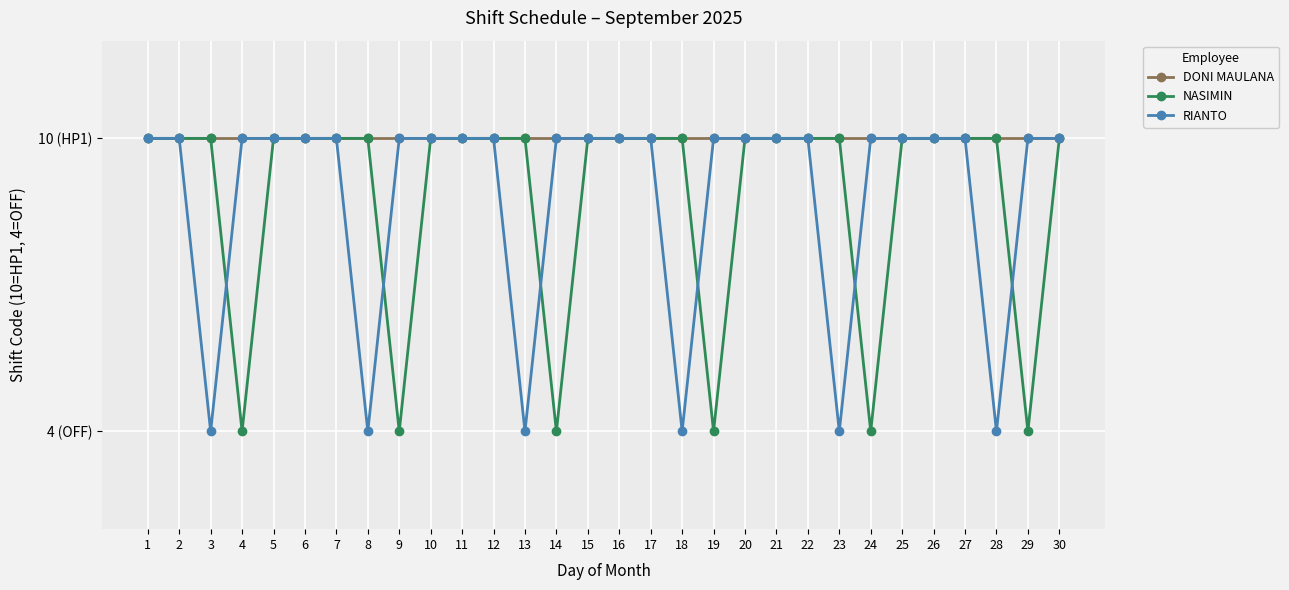

What value does the DONI MAULANA series have at 26?

10